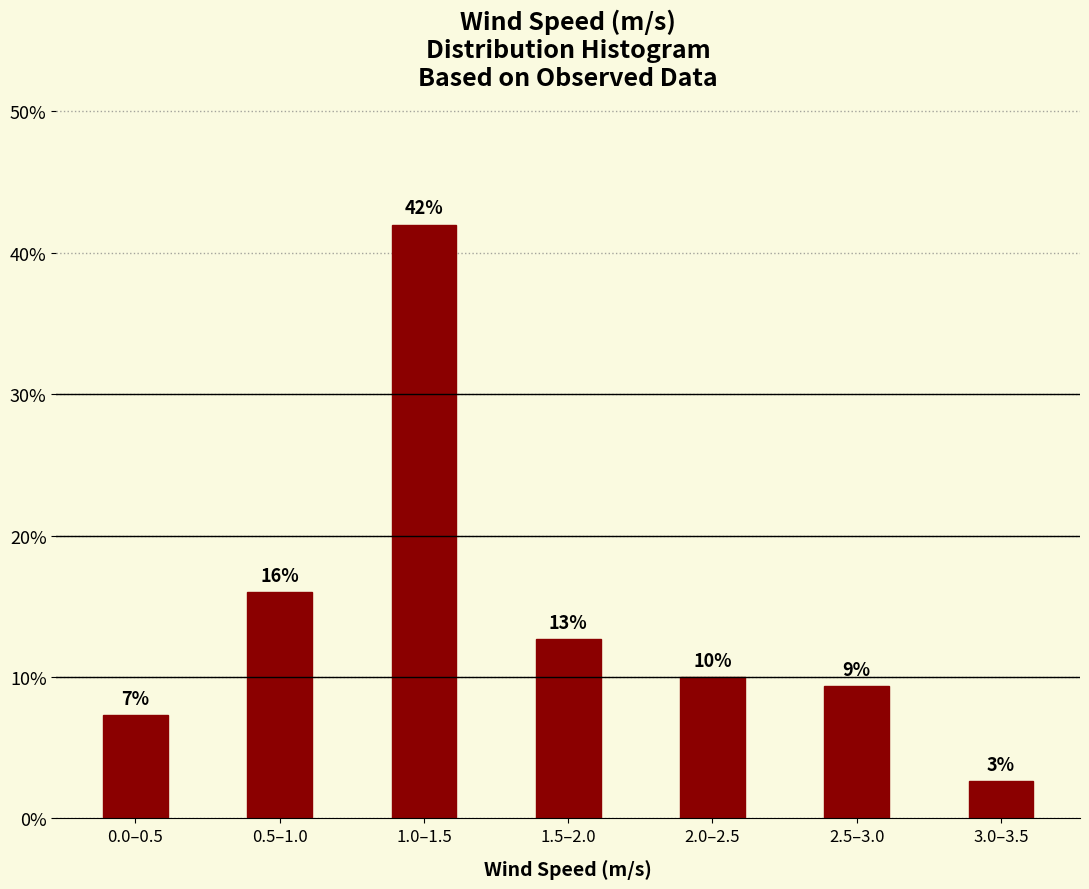

Does the chart contain any negative values?

No